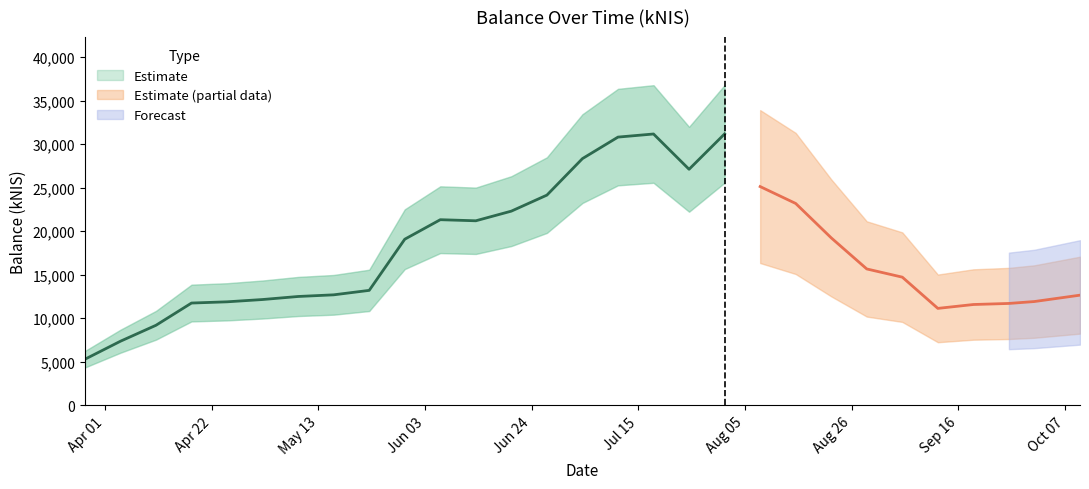

What is the minimum value shown in the chart?

5270.1